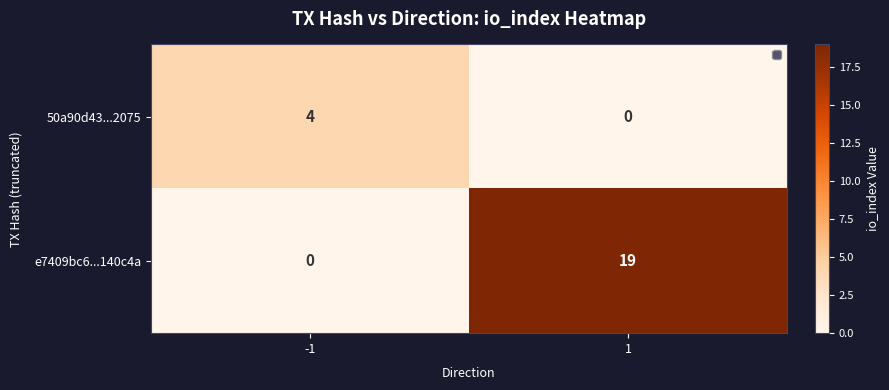

Reading left to right, transcribe all the data shown in this chart.

50a90d43...2075: 4	0
e7409bc6...140c4a: 0	19